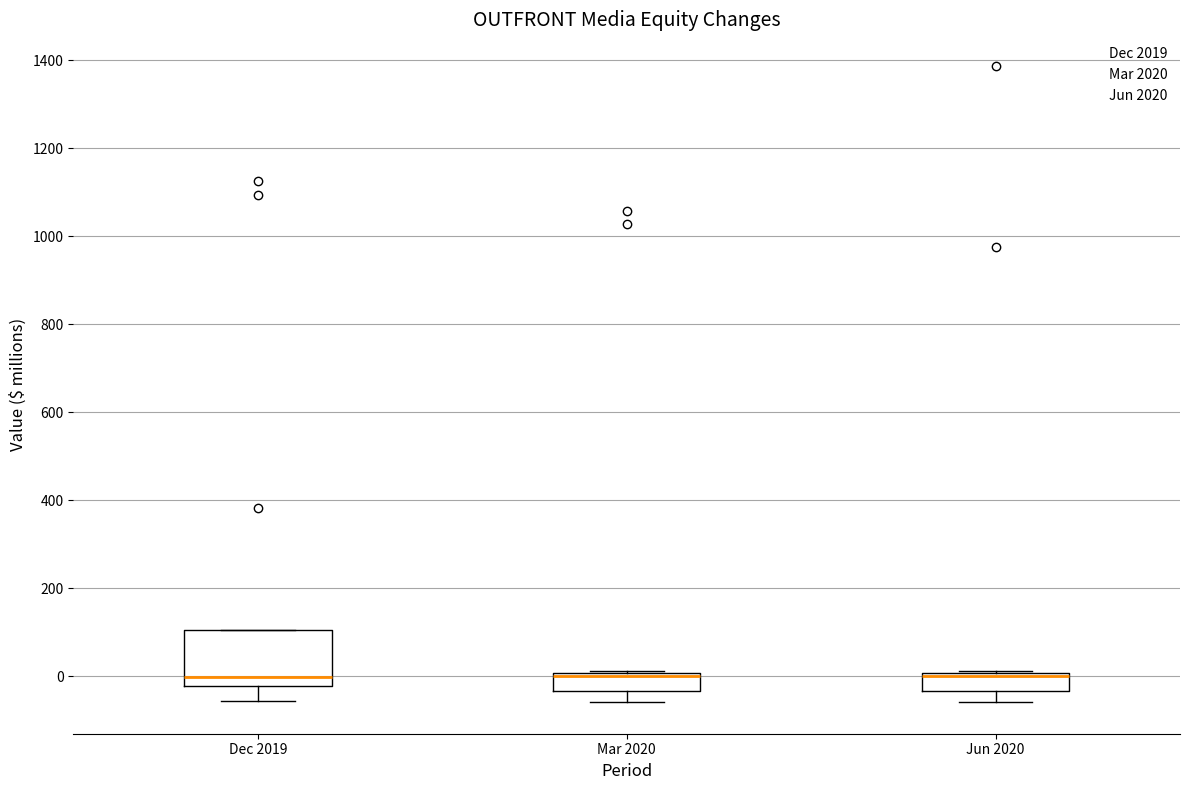

Reading left to right, transcribe this box plot: for each box, give where its median line is, the range the box spans, and where its two whiskers end, as read against the y-axis. The values are not printed on the chart, so give them approximately, as read against the axis.

Dec 2019: median 0, box -20 to 100, whiskers -60 to 100
Mar 2020: median 0 (just below the box's upper edge), box -40 to 0, whiskers -60 to 20
Jun 2020: median 0 (just below the box's upper edge), box -40 to 0, whiskers -60 to 20